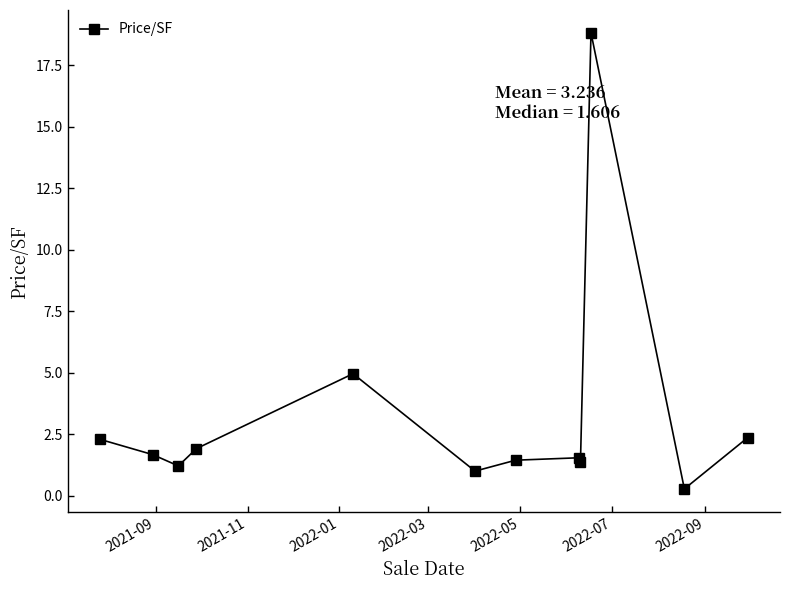

What is the maximum value shown in the chart?

18.8